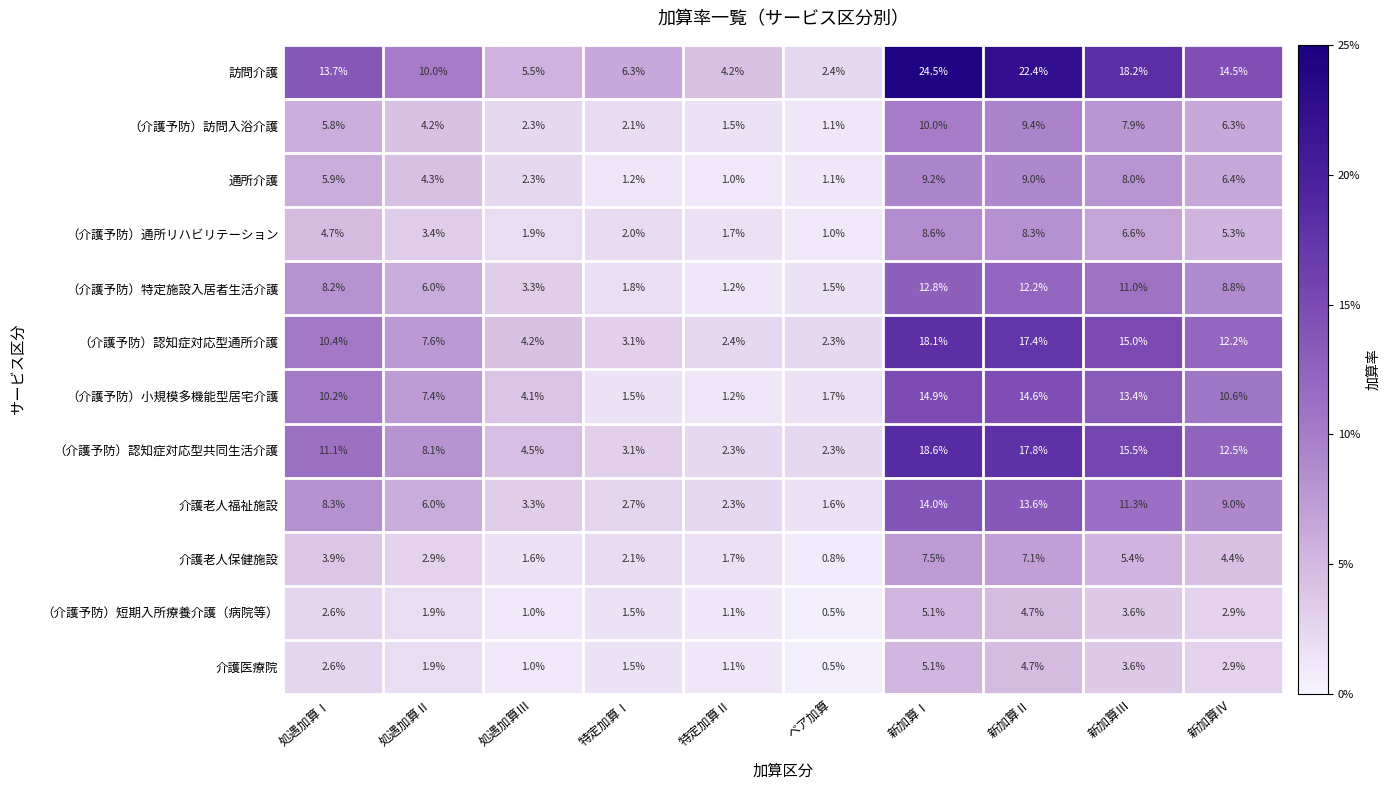

Count the number of data series in this chart.

12